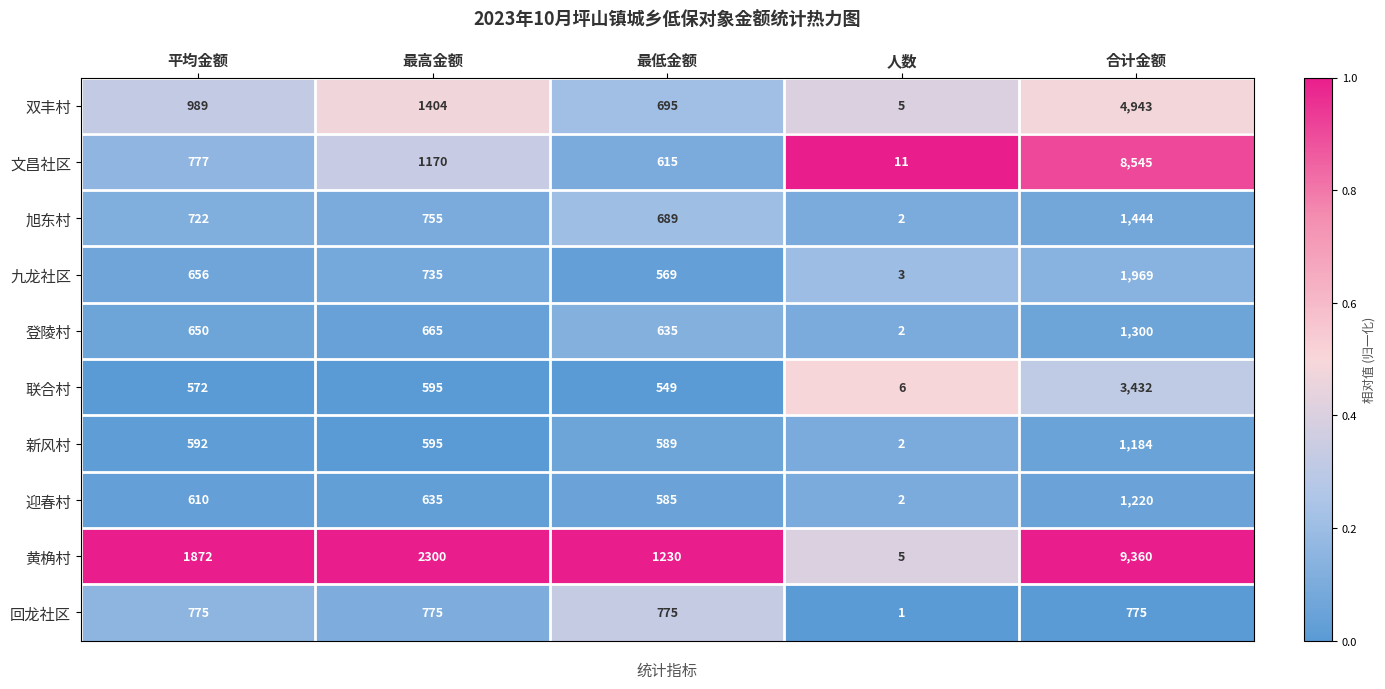

At which category is the sum across all series the highest?

合计金额